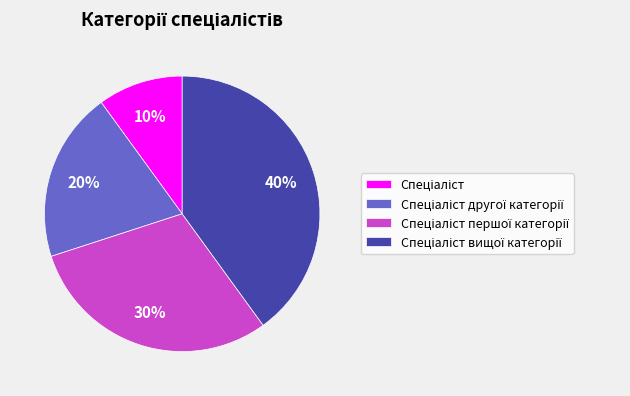

To the nearest percent, what is the average slice percentage?

25%